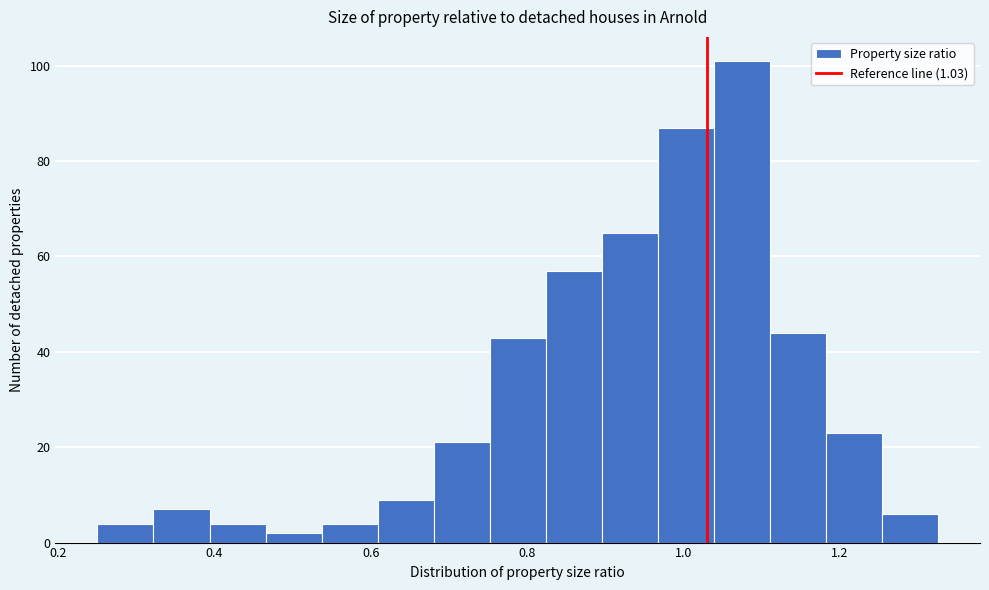

Around what value on the x-axis is the tallest bar? Give the approximate position of its centre, as read against the axis.

1.08